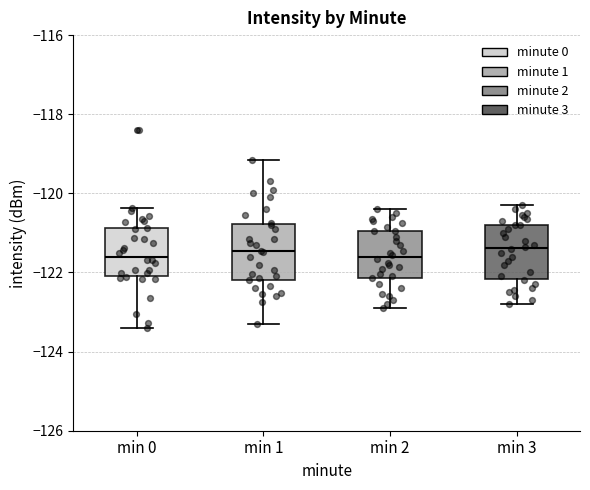

Reading left to right, read every box against the y-axis: the position of its median line, the range the box covers, and the ends of its whiskers. The values are not printed on the chart, so give them approximately, as read against the axis.

min 0: median -121.6, box -122.0 to -120.8, whiskers -123.4 to -120.4
min 1: median -121.4, box -122.2 to -120.8, whiskers -123.4 to -119.2
min 2: median -121.6, box -122.2 to -121.0, whiskers -122.8 to -120.4
min 3: median -121.4, box -122.2 to -120.8, whiskers -122.8 to -120.2